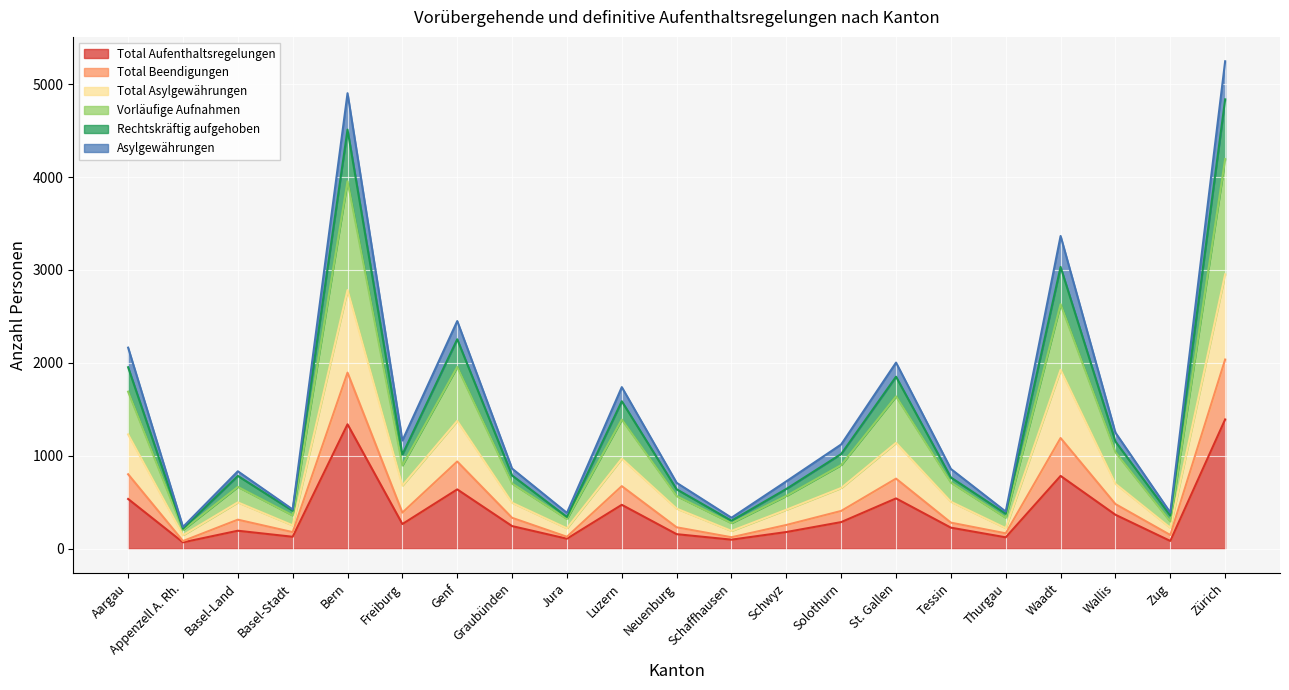

At which label is Total Aufenthaltsregelungen closest to 729?

Waadt